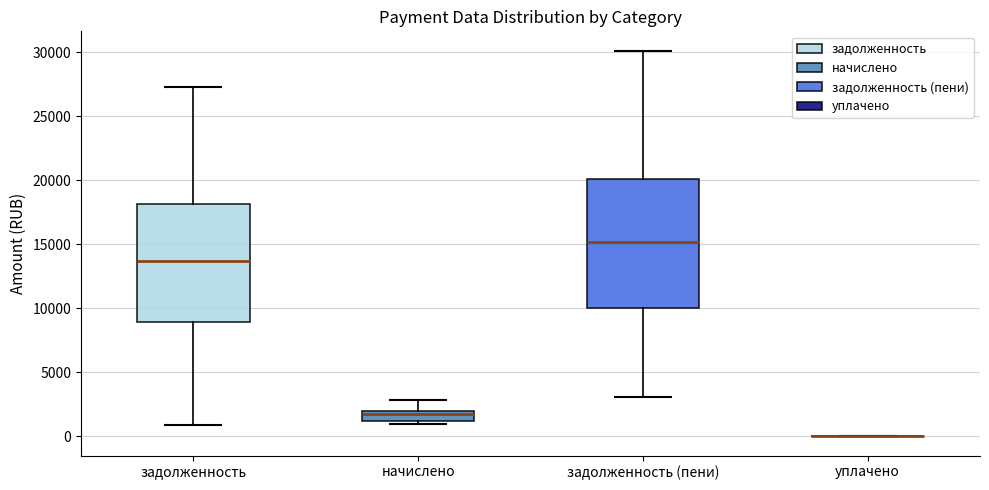

Reading left to right, read every box against the y-axis: the position of its median line, the range the box covers, and the ends of its whiskers. The values are not printed on the chart, so give them approximately, as read against the axis.

задолженность: median 13500, box 9000 to 18000, whiskers 1000 to 27500
начислено: median 1500, box 1000 to 2000, whiskers 1000 (just below the box's lower edge) to 3000
задолженность (пени): median 15000, box 10000 to 20000, whiskers 3000 to 30000
уплачено: box collapsed to a line at 0, whiskers 0 to 0